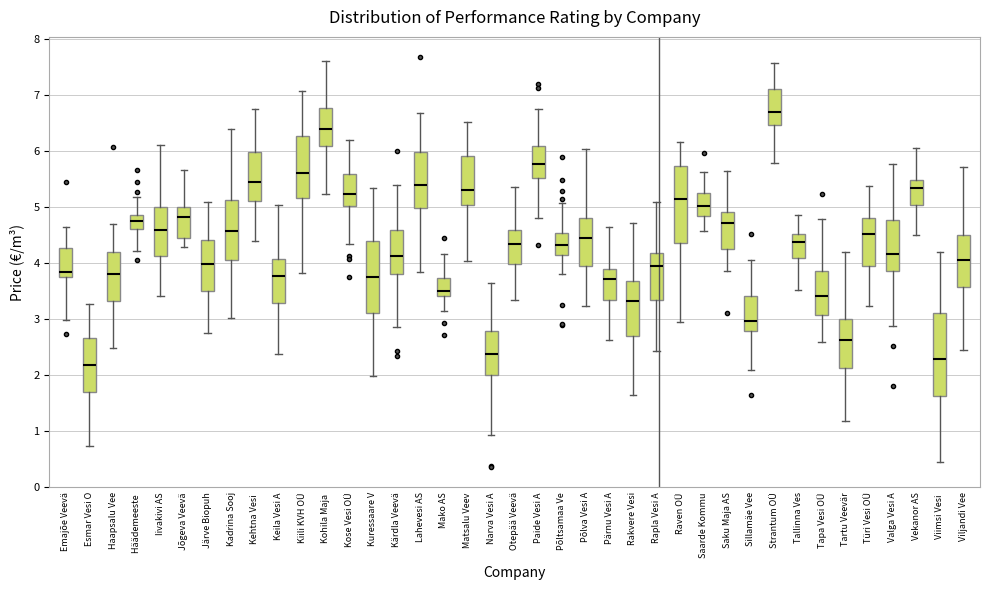

Where does the upper whisker of the box for Saku Maja AS end on the y-axis? The values are not printed on the chart, so give them approximately, as read against the axis.

5.6